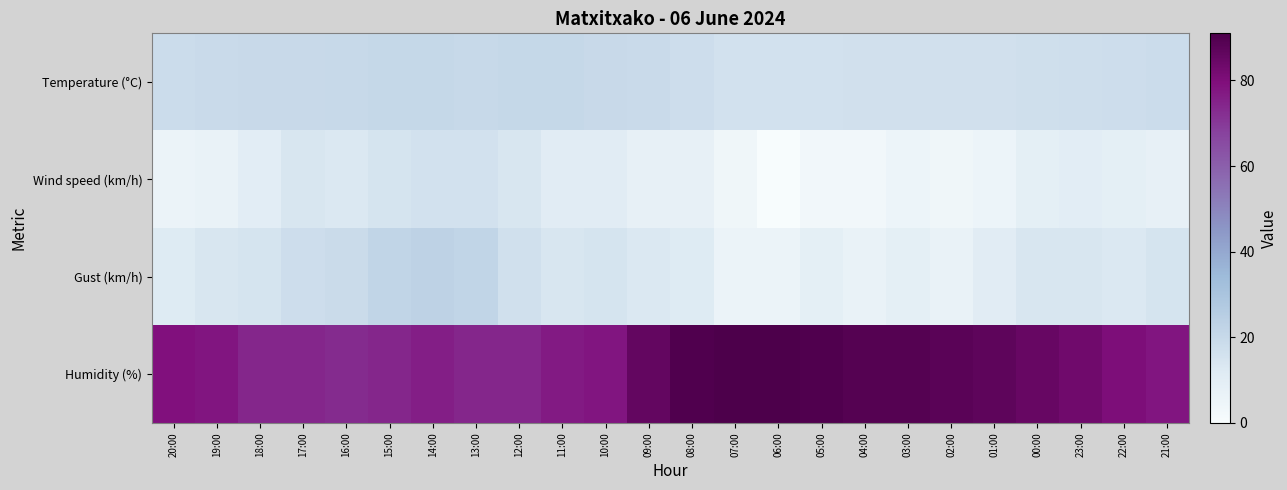

Which series has the largest total across all categories?

Humidity (%)